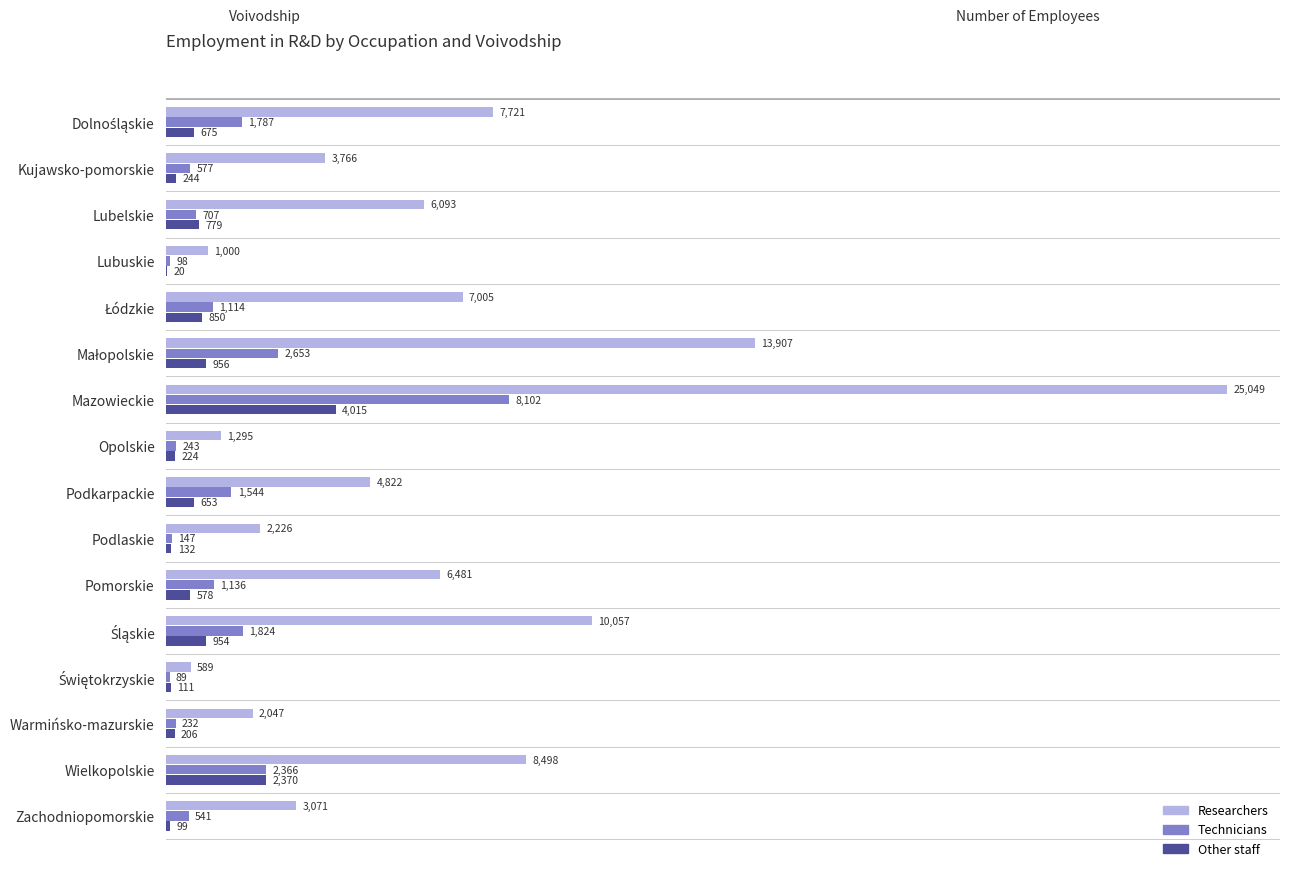

Between Kujawsko-pomorskie and Wielkopolskie, which series saw the biggest shift?

Researchers